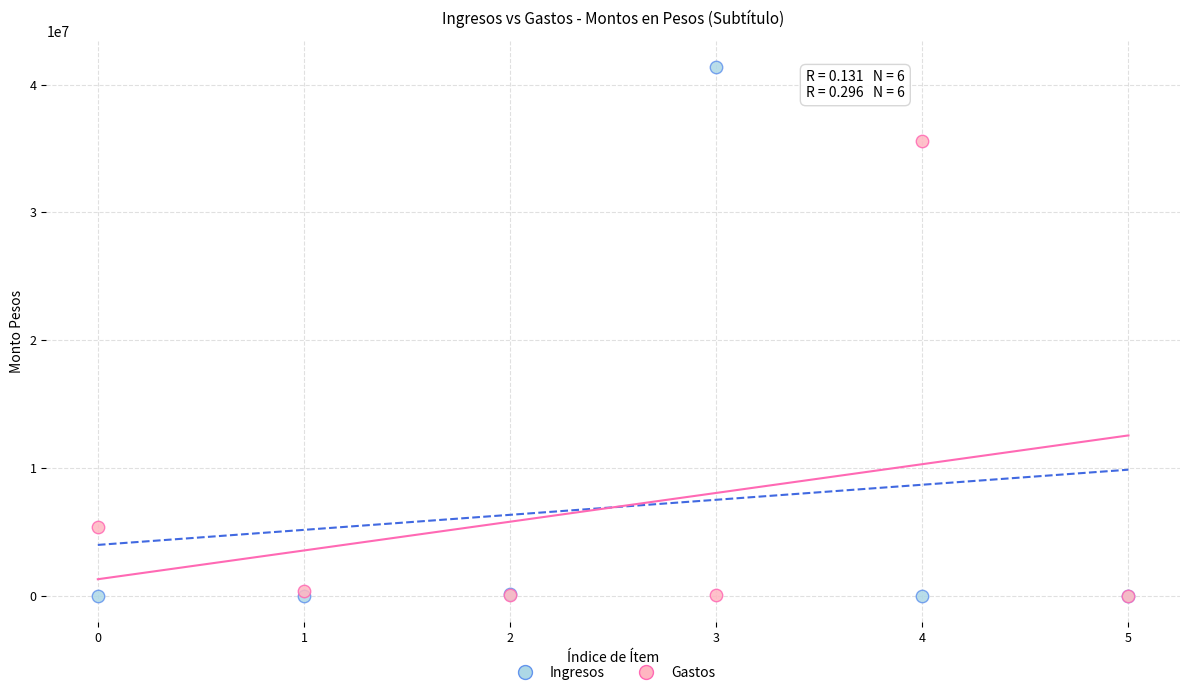

What are all the series names shown in the legend?

Ingresos, Gastos